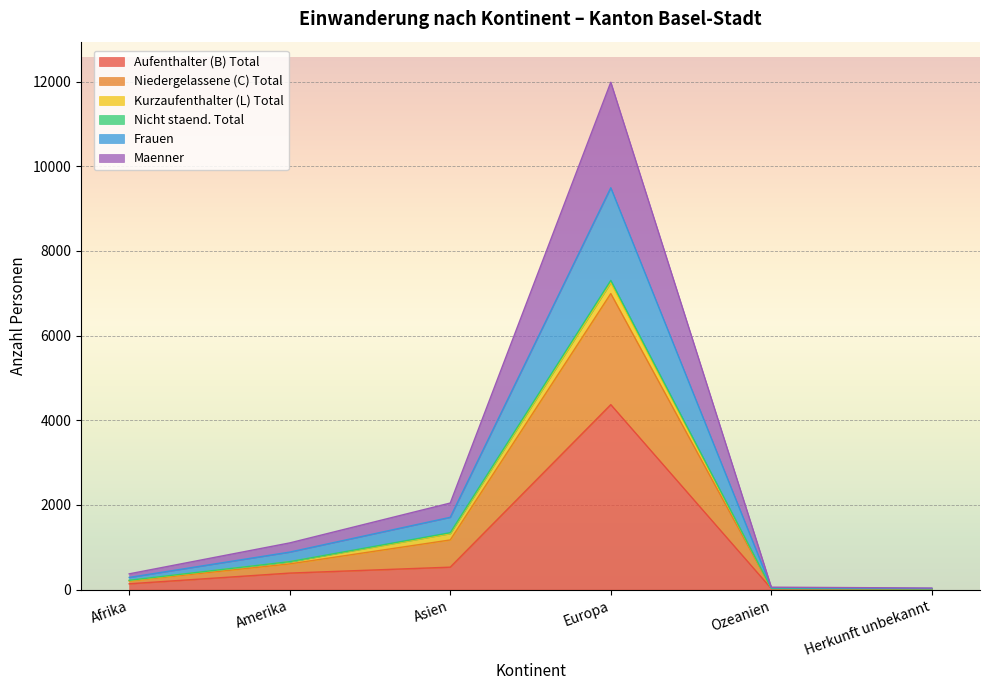

What is the greatest value displayed?

11986